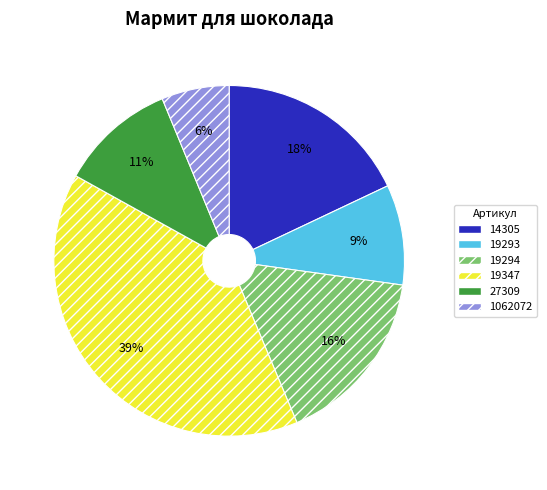

To the nearest percent, what is the difference between the 19294 and 1062072 slice percentages?

10%